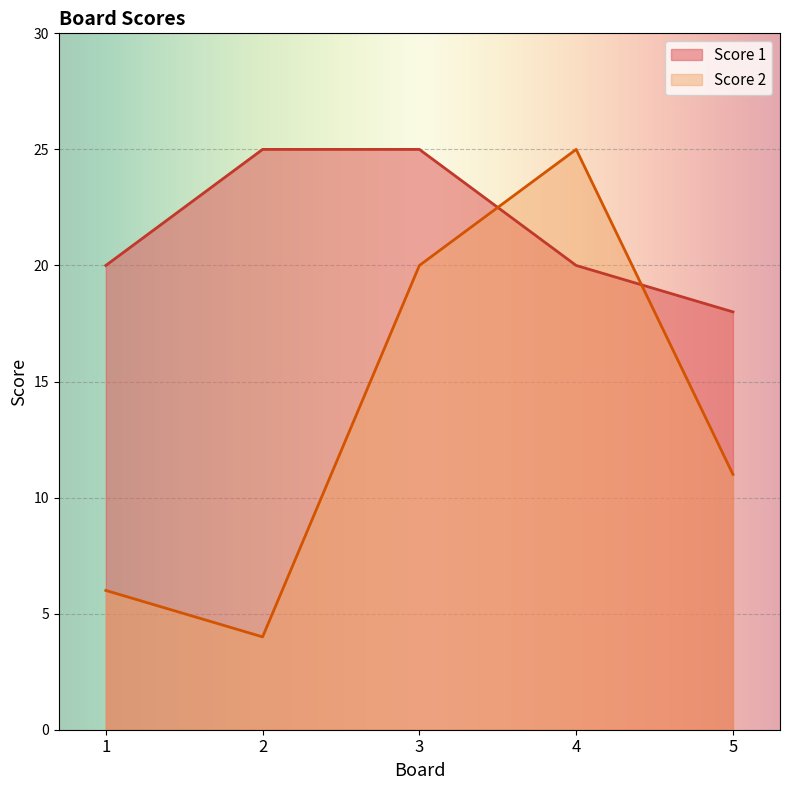

What is the smallest value displayed?

4